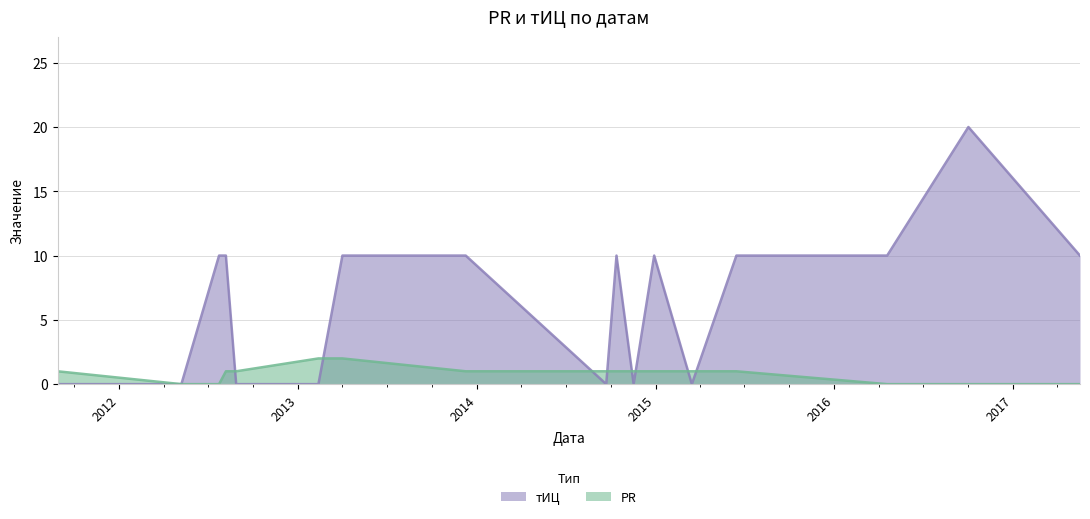

How many categories are shown in the chart?

17